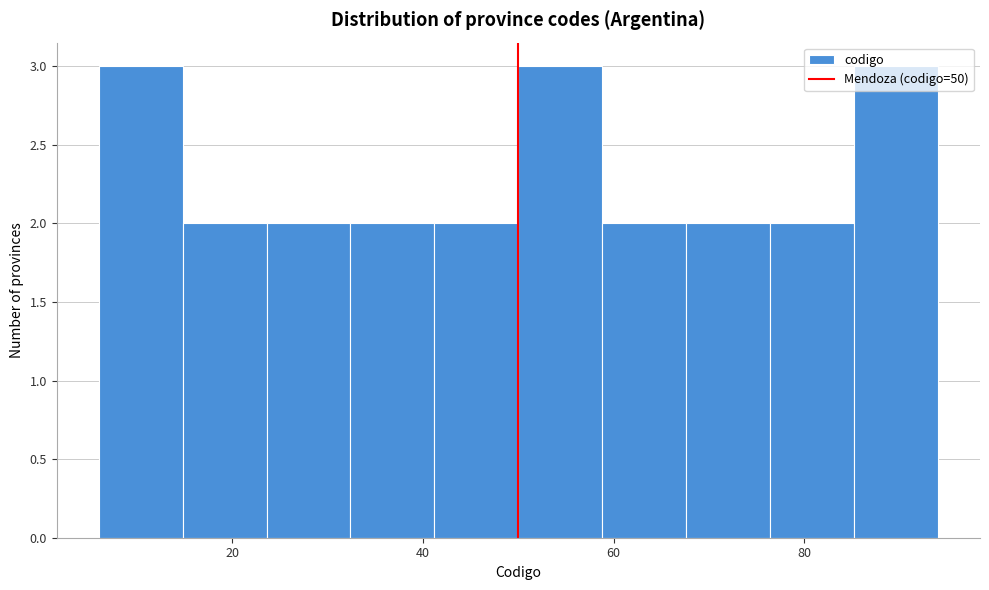

Reading left to right, list every bar in this chart as the range it spans on the x-axis followed by its height. Neither the bar edges nor the heights are printed on the chart, so give them approximately, as read against the axes.

6.0 to 14.8: 3
14.8 to 23.6: 2
23.6 to 32.4: 2
32.4 to 41.2: 2
41.2 to 50.0: 2
50.0 to 58.8: 3
58.8 to 67.6: 2
67.6 to 76.4: 2
76.4 to 85.2: 2
85.2 to 94.0: 3